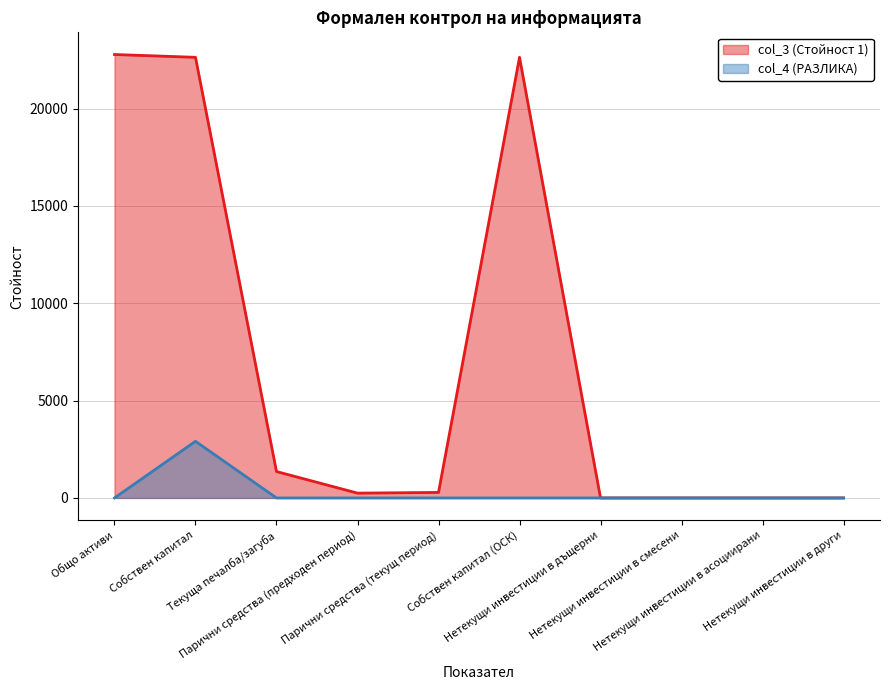

Which series has the largest total across all categories?

col_3 (Стойност 1)